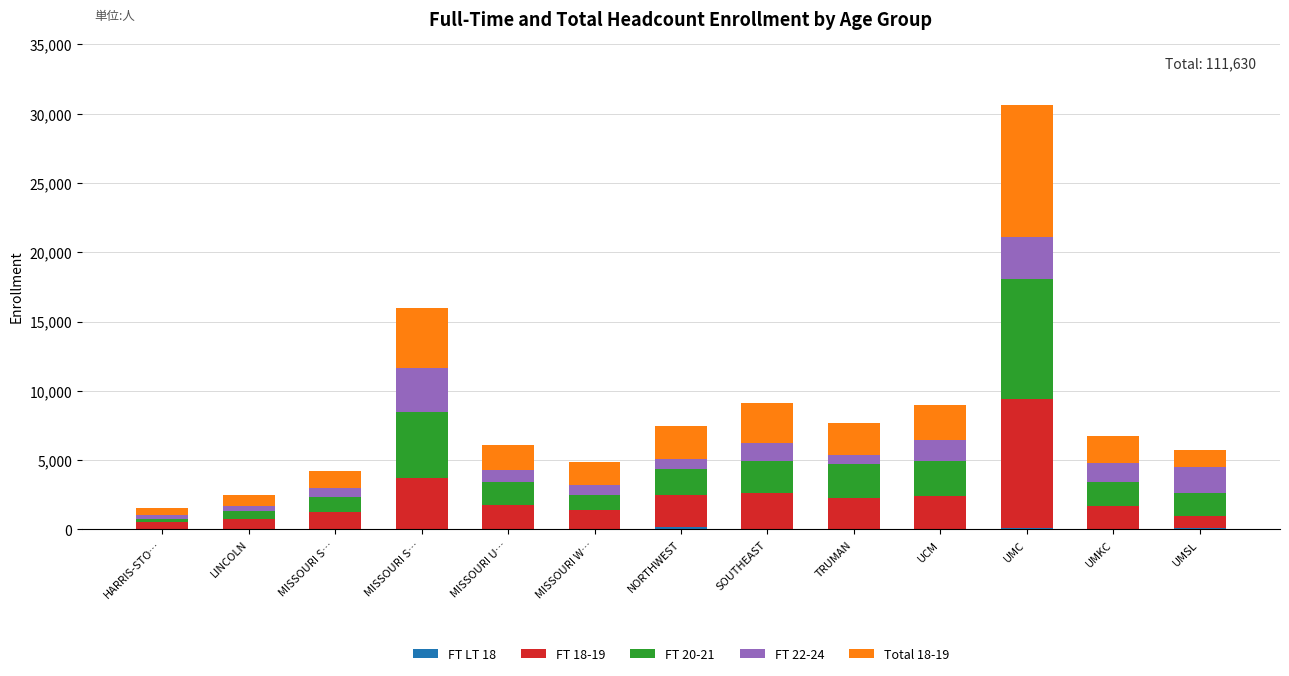

Count the number of categories in the chart.

13